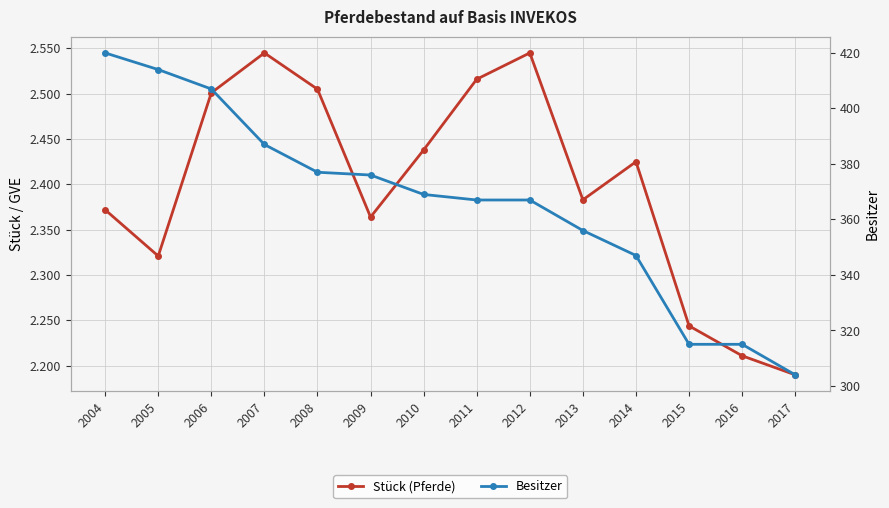

Where does the Besitzer series first go above 369?

2004